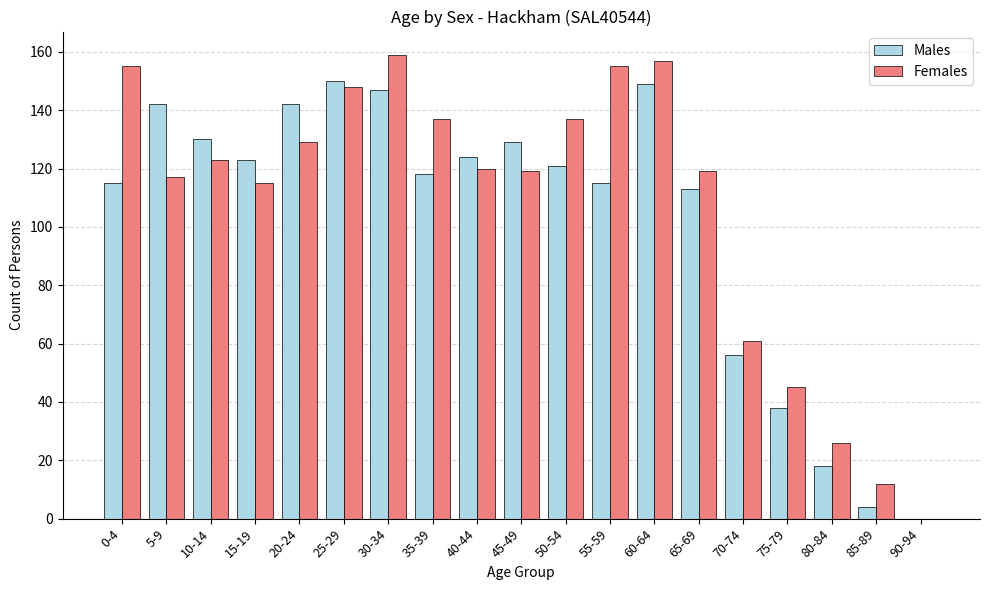

Which series has the largest range (max minus min)?

Females